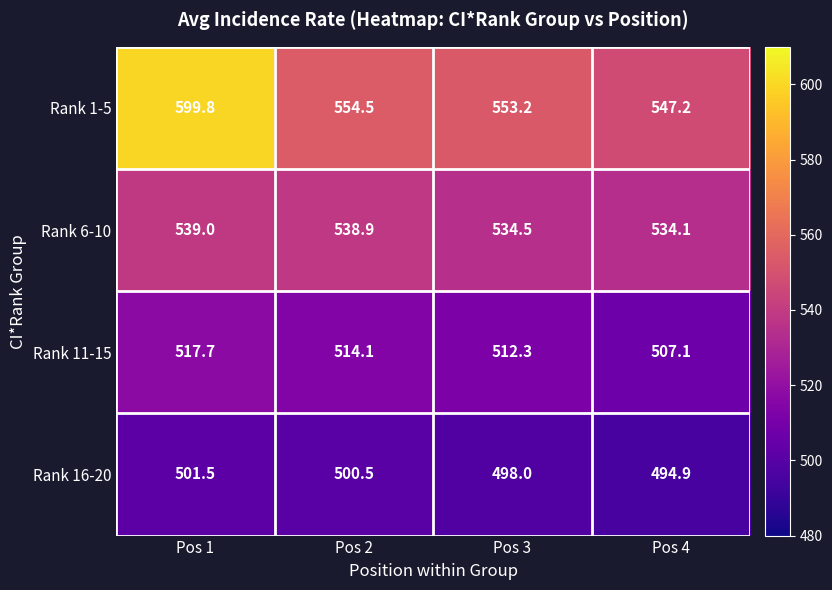

Reading left to right, list all the values displayed in this chart.

Rank 1-5: Pos 1=599.8	Pos 2=554.5	Pos 3=553.2	Pos 4=547.2
Rank 6-10: Pos 1=539.0	Pos 2=538.9	Pos 3=534.5	Pos 4=534.1
Rank 11-15: Pos 1=517.7	Pos 2=514.1	Pos 3=512.3	Pos 4=507.1
Rank 16-20: Pos 1=501.5	Pos 2=500.5	Pos 3=498.0	Pos 4=494.9